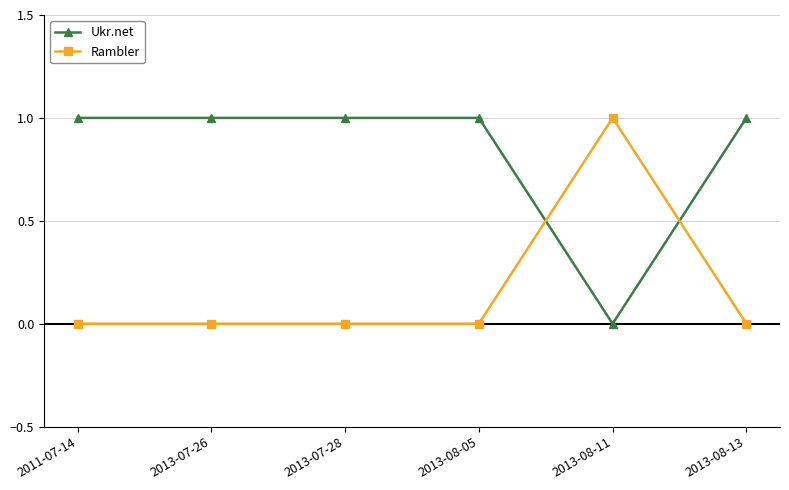

Reading right to left, what are all the values shown in this chart?

Ukr.net: 1	0	1	1	1	1
Rambler: 0	1	0	0	0	0